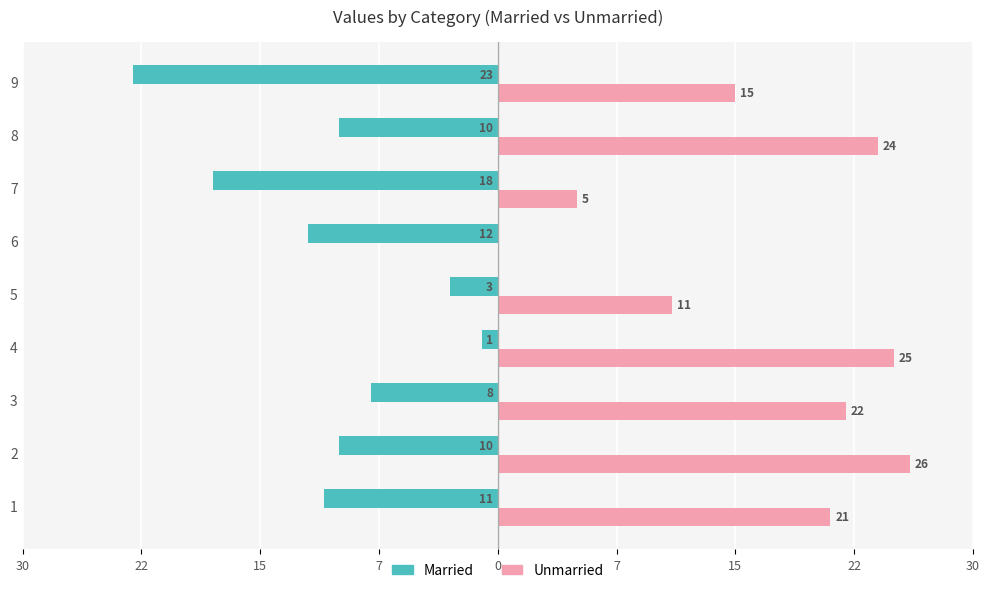

Reading left to right, list all the values displayed in this chart.

Married: -11	-10	-8	-1	-3	-12	-18	-10	-23
Unmarried: 21	26	22	25	11	0	5	24	15